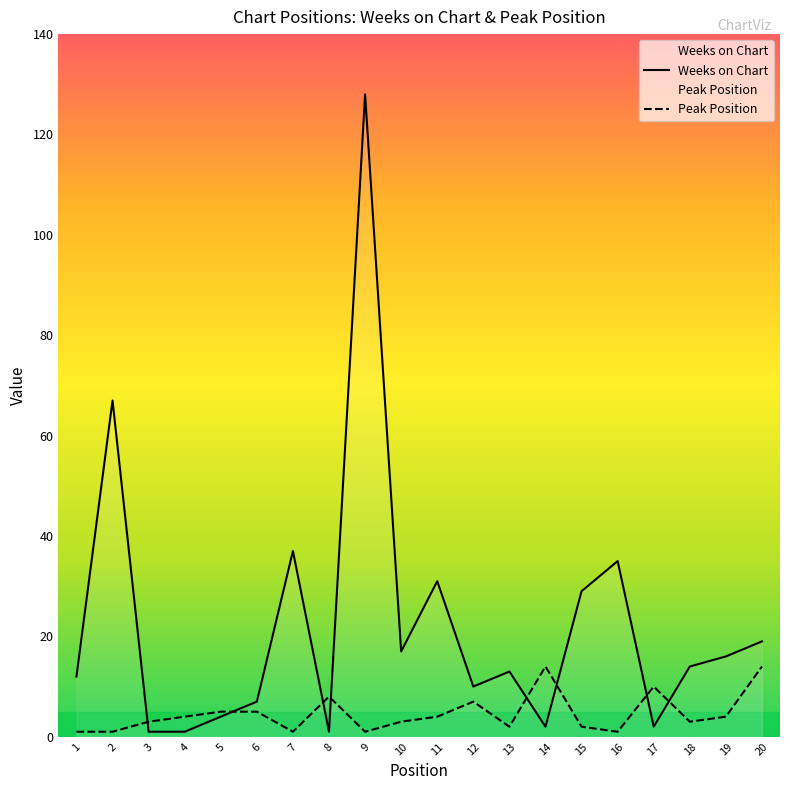

Where is Peak Position nearest to the value 7?

12